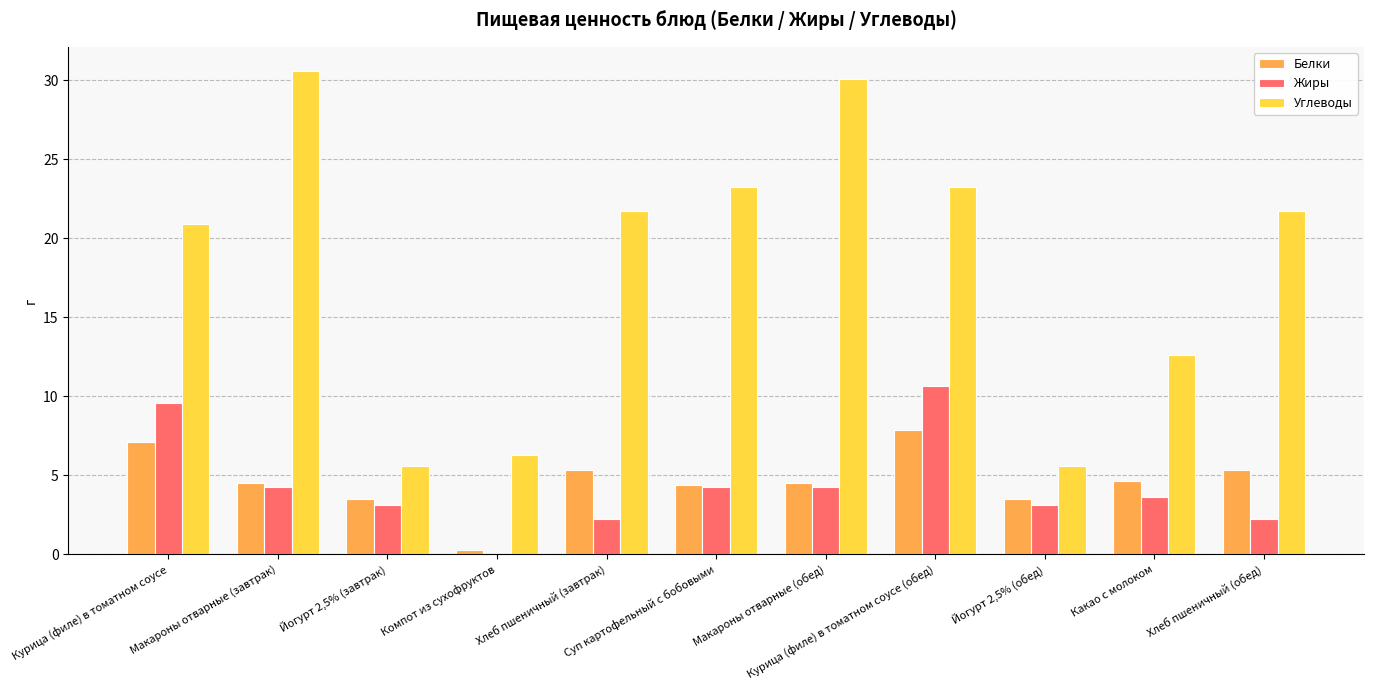

The value of Белки at Какао с молоком is 4.6. True or false?

True